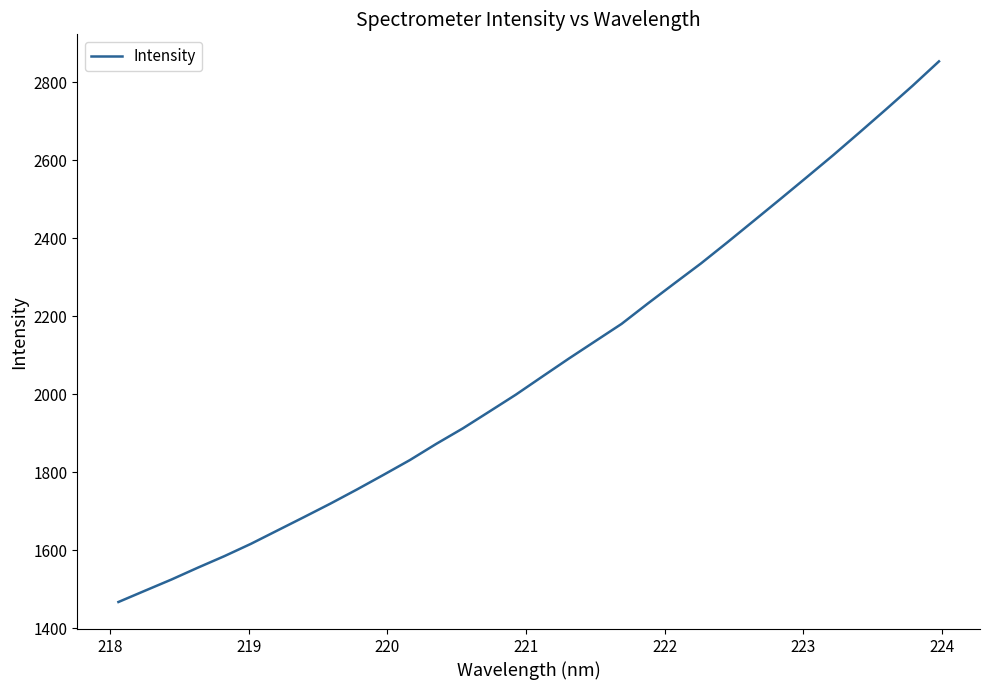

Reading left to right, list all the values displayed in this chart.

1467.0	1495.9	1524.6	1555.1	1584.6	1616.1	1650.4	1684.6	1719.2	1755.4	1792.8	1830.9	1872.6	1912.2	1955.2	1998.5	2044.9	2091.0	2135.6	2180.3	2232.9	2284.3	2335.3	2389.5	2444.8	2500.3	2556.4	2613.0	2671.5	2730.6	2790.8	2853.5